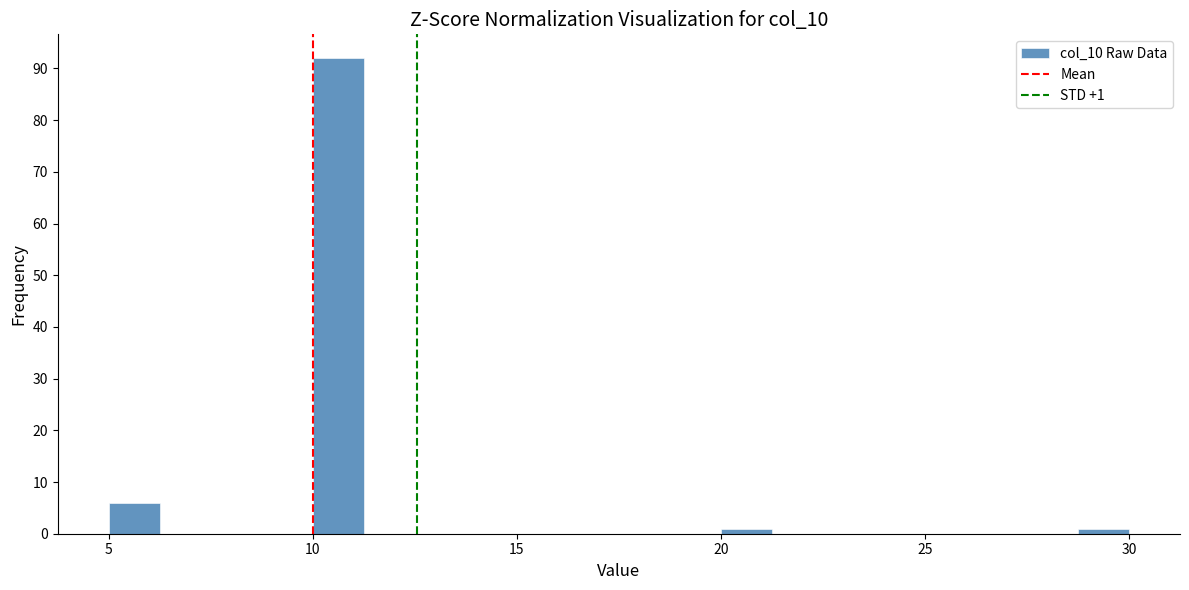

Read against the x-axis, roughly where is the centre of the tallest bar?

10.5